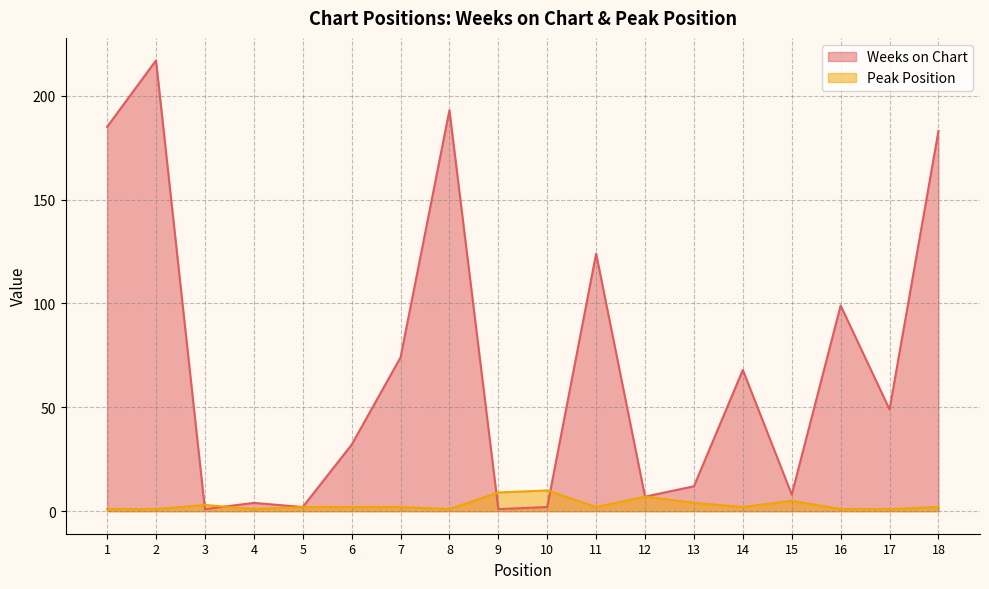

What is the total value across all series at 10?

12